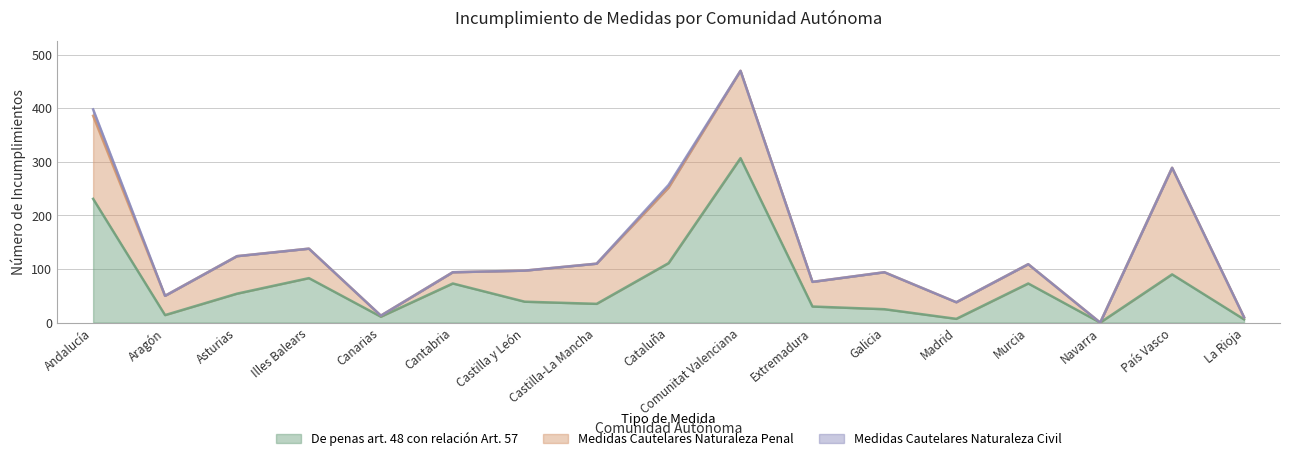

Where does the Medidas Cautelares Naturaleza Penal series first go above 55?

Andalucía